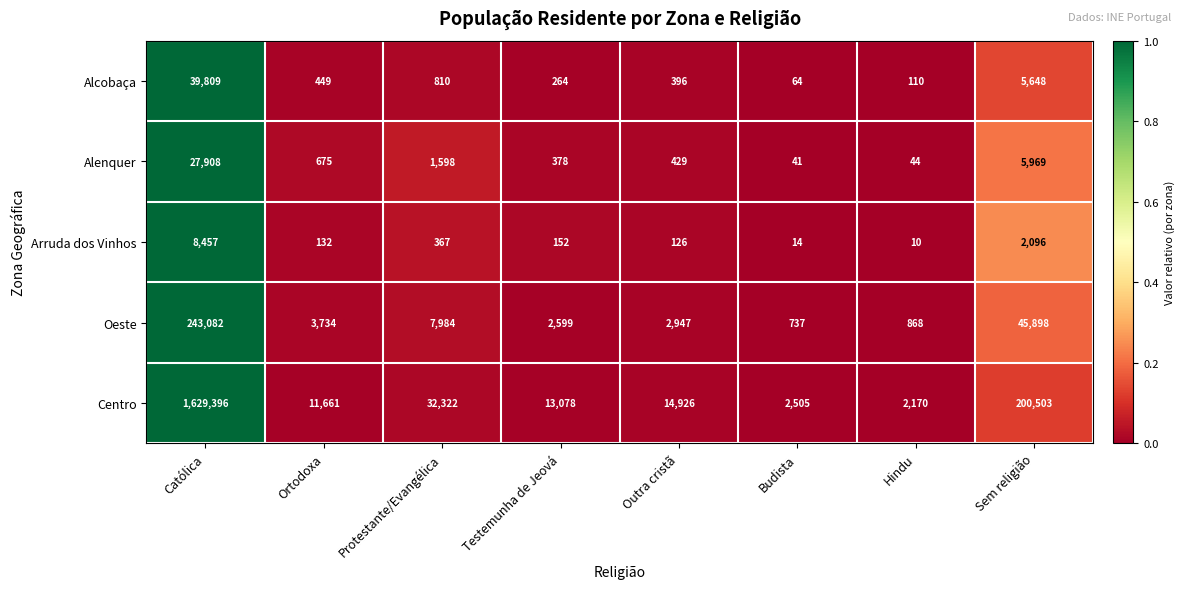

The Centro series shows 1629396 at Católica. True or false?

True